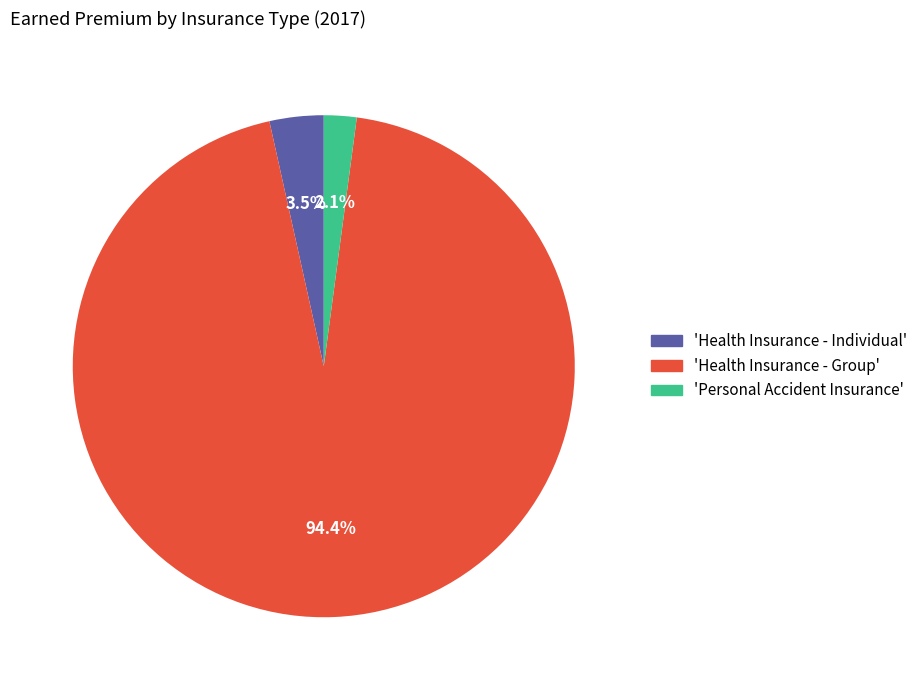

Is there a majority slice in this chart?

Yes